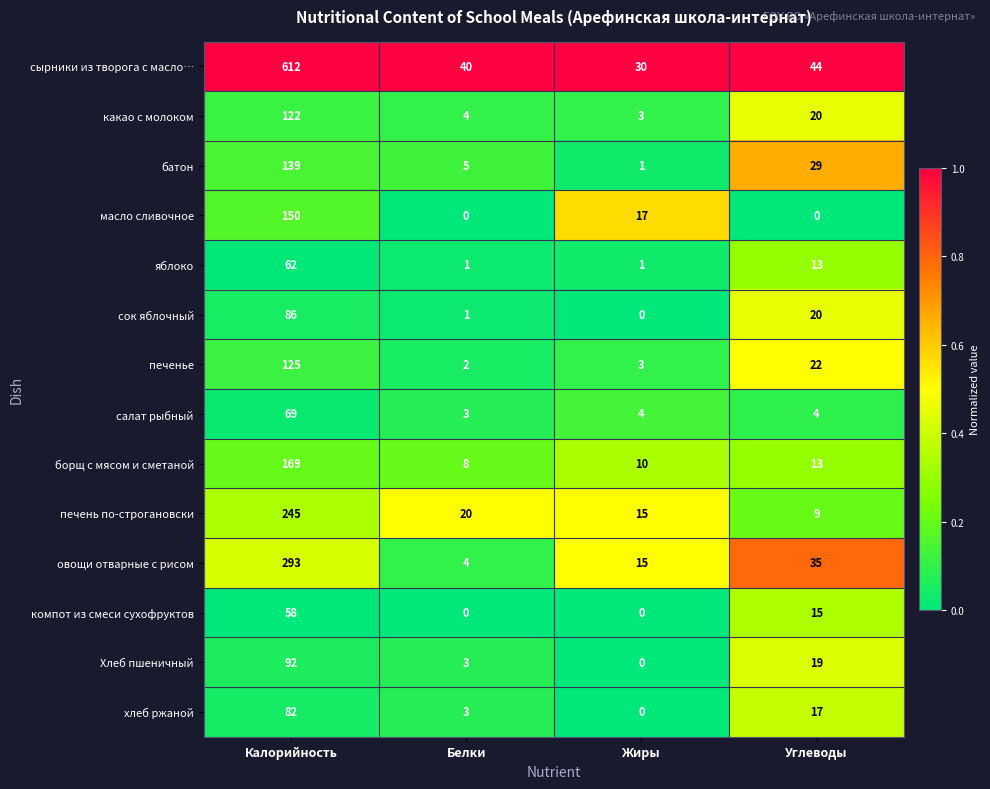

How many series are shown in this chart?

14